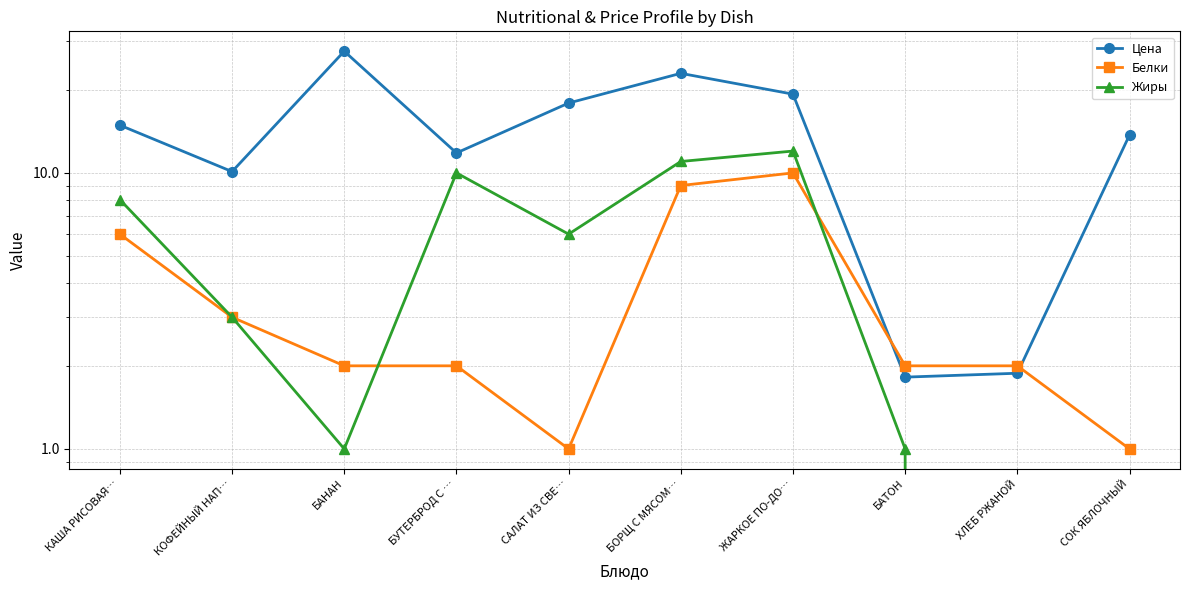

What is the spread (max minus min) of values at ХЛЕБ РЖАНОЙ?

2.0